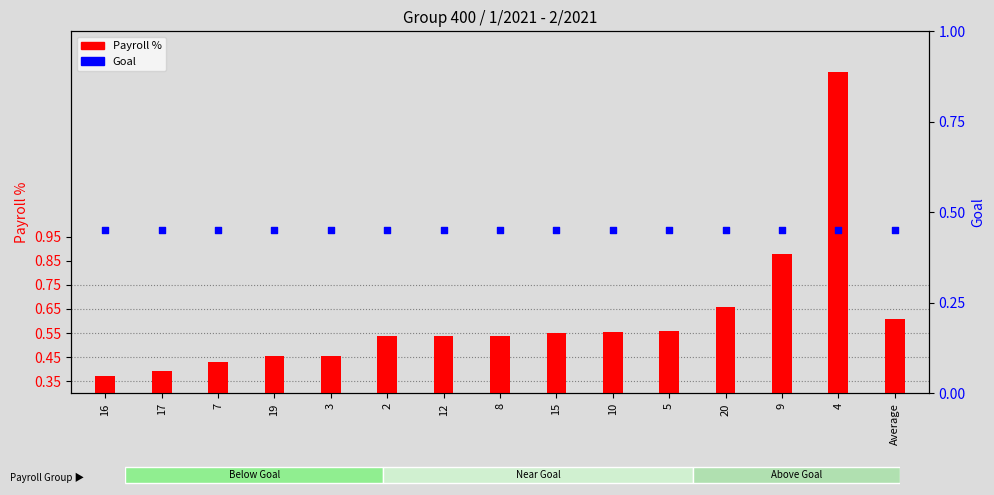

At how many categories does at least one series exceed 0?

15